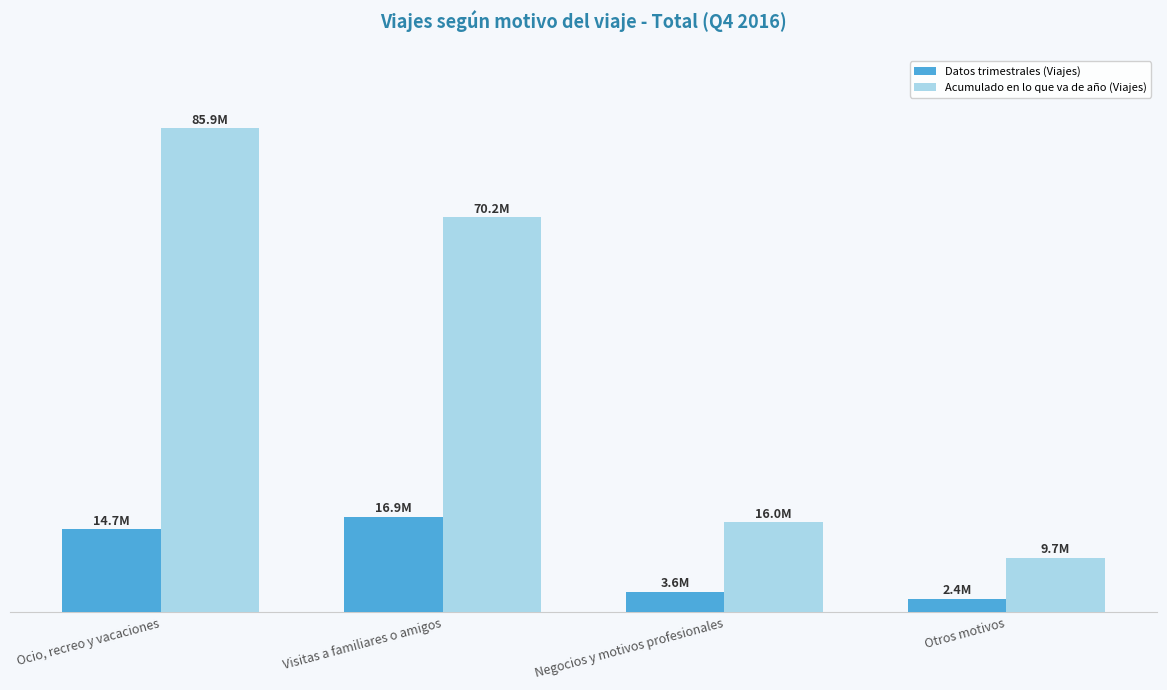

Which label corresponds to the smallest value in the chart?

Otros motivos